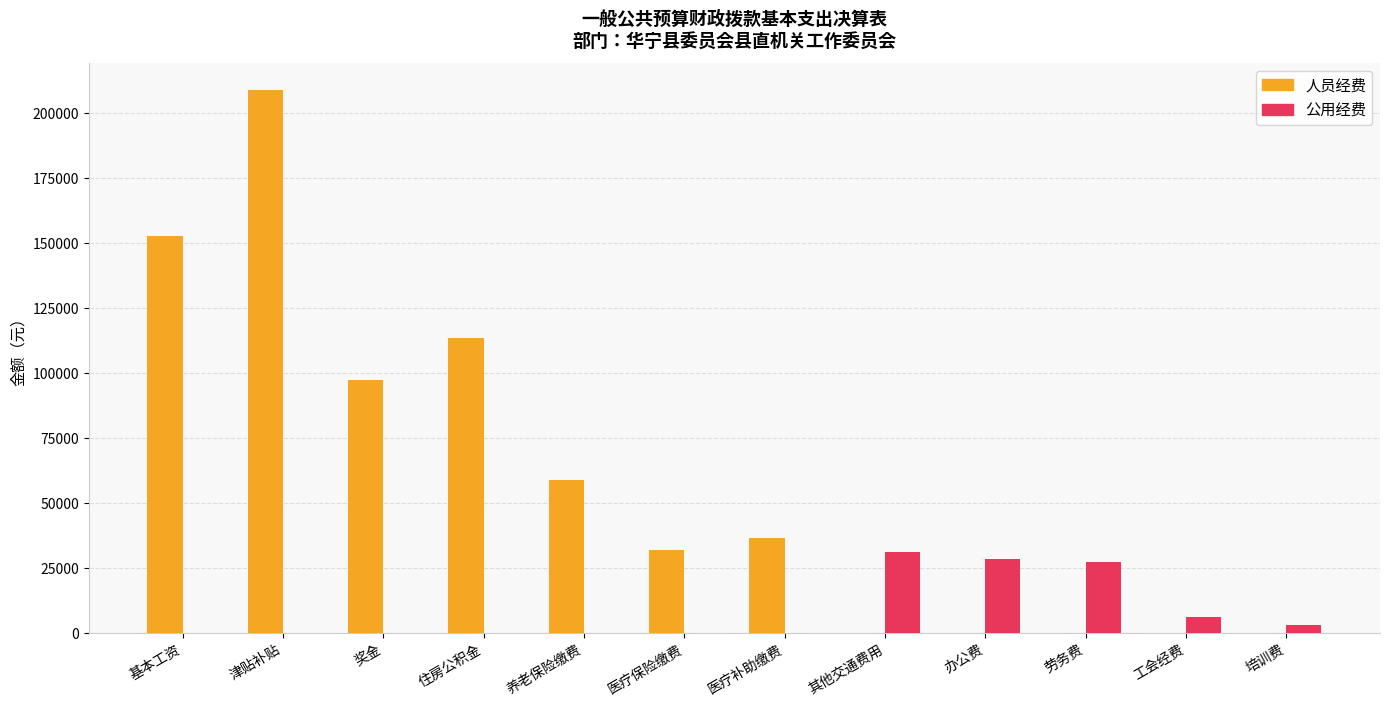

Which series has the largest range (max minus min)?

人员经费